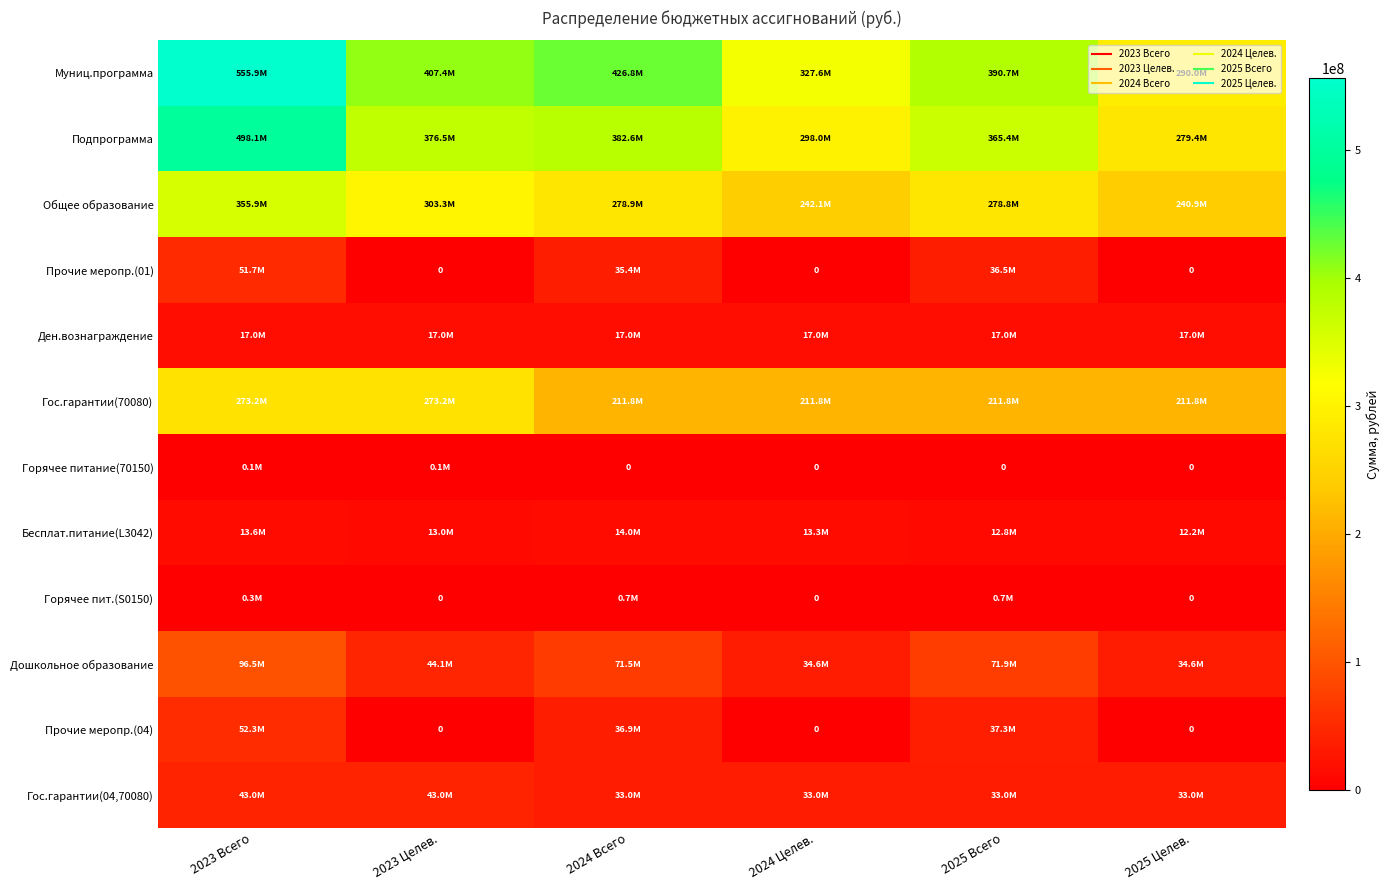

What is the spread (max minus min) of values at 2023 Целев.?

407357785.6